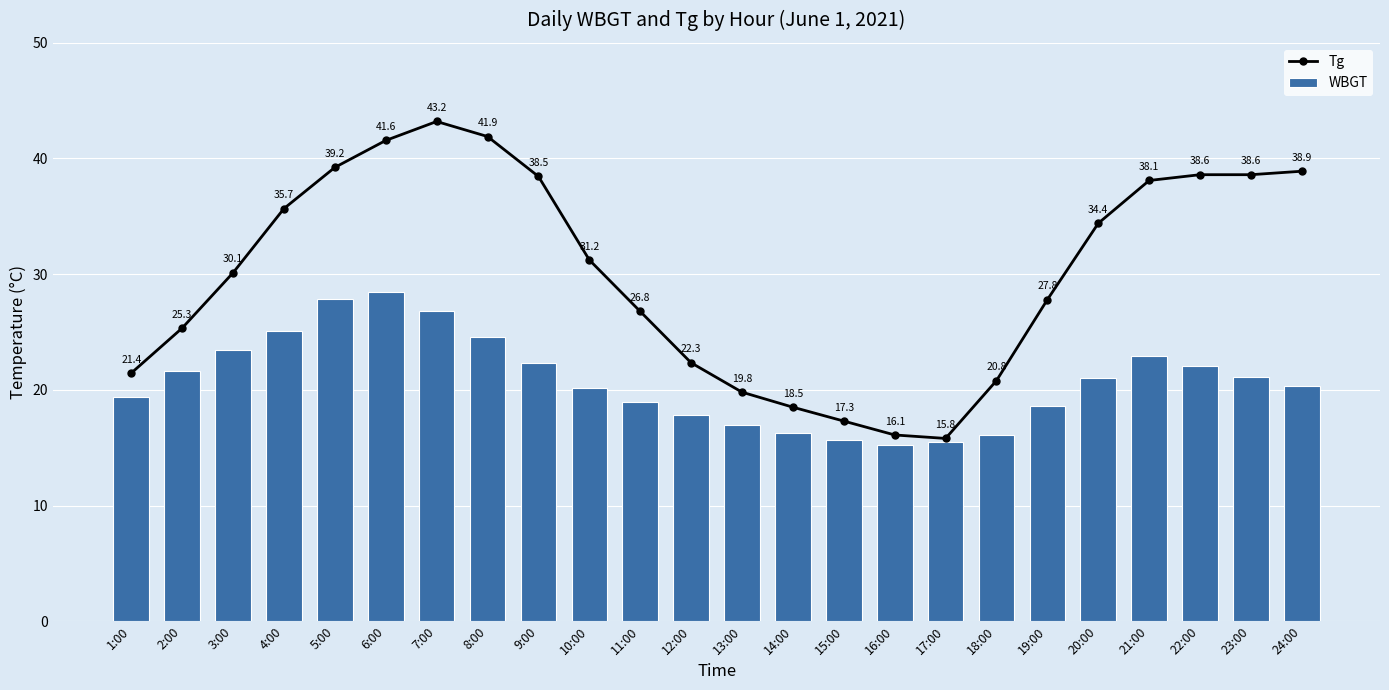

What is the minimum value for WBGT?

15.2